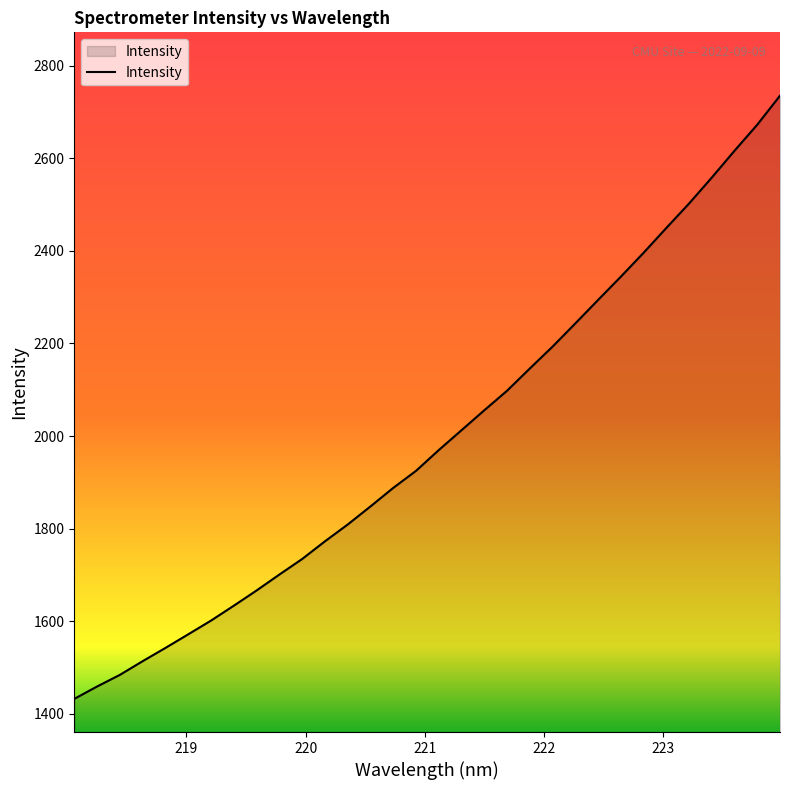

What is the maximum value shown in the chart?

2735.0